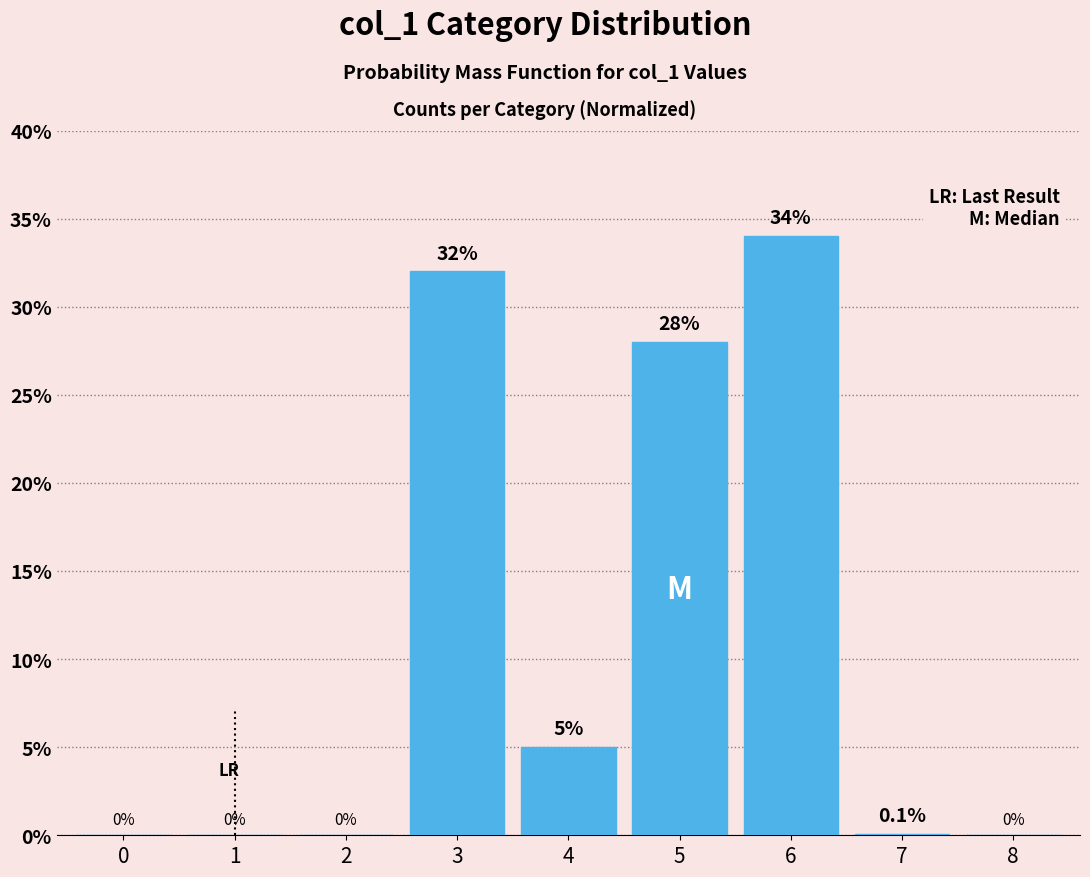

Reading left to right, list all the values displayed in this chart.

0=0.0	1=0.0	2=0.0	3=32.0	4=5.0	5=28.0	6=34.0	7=0.1	8=0.0